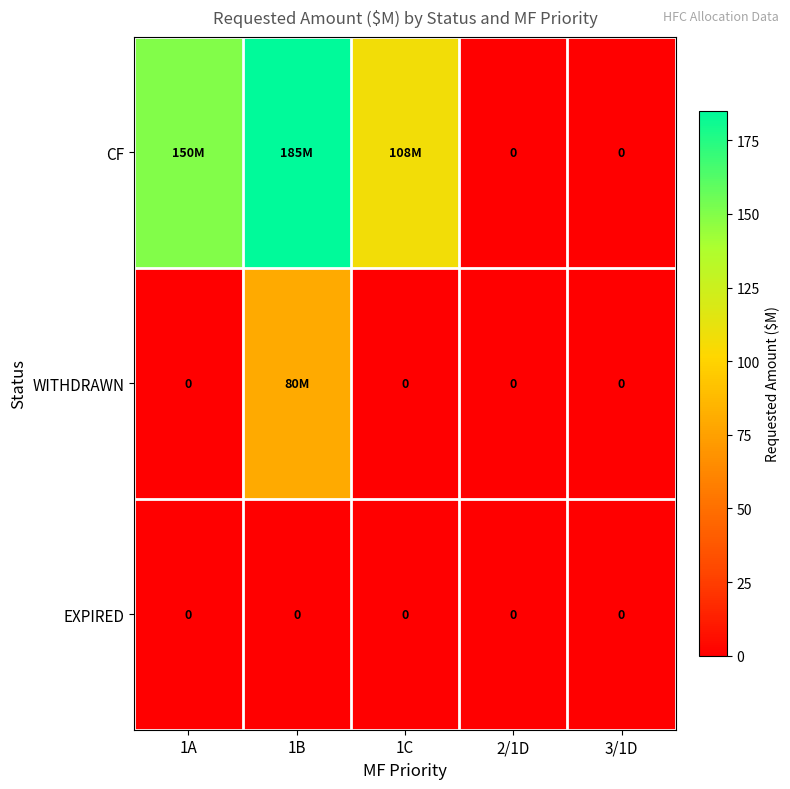

How many categories are shown in the chart?

5